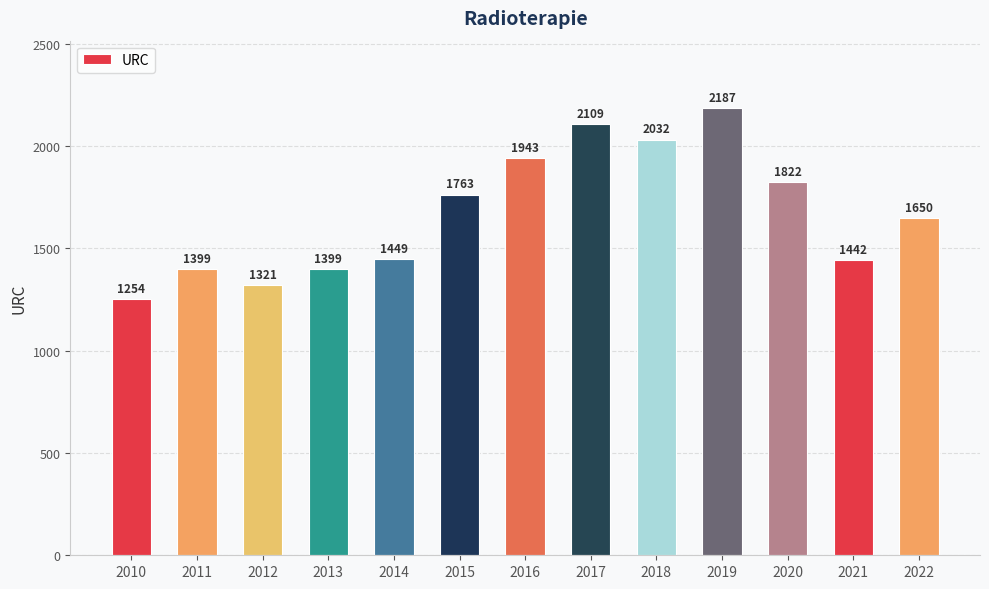

How many bars are there in total?

13